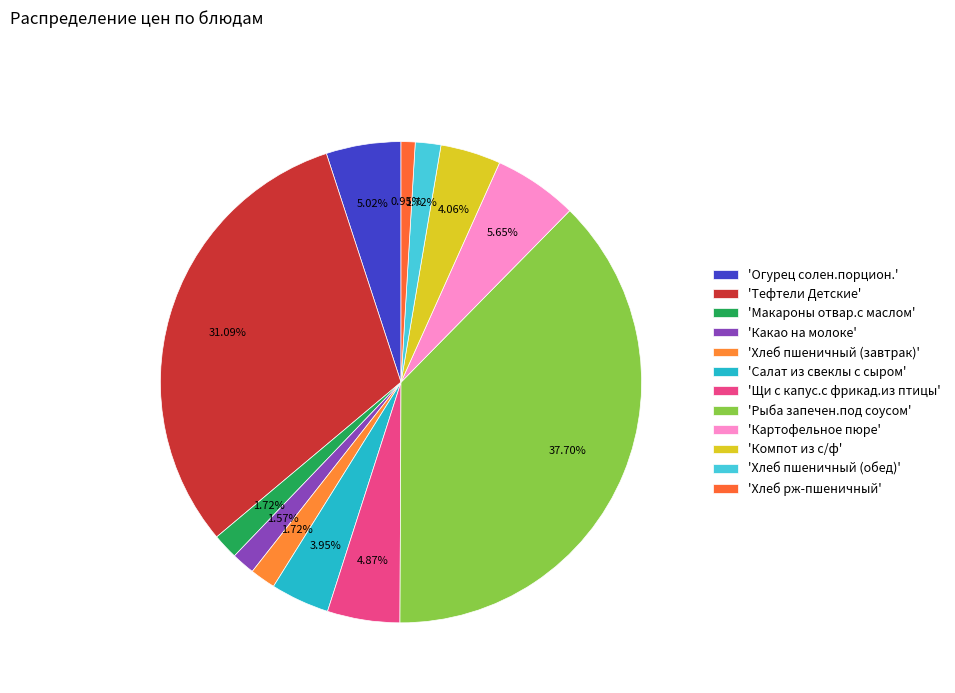

Count the number of slices in the pie.

12